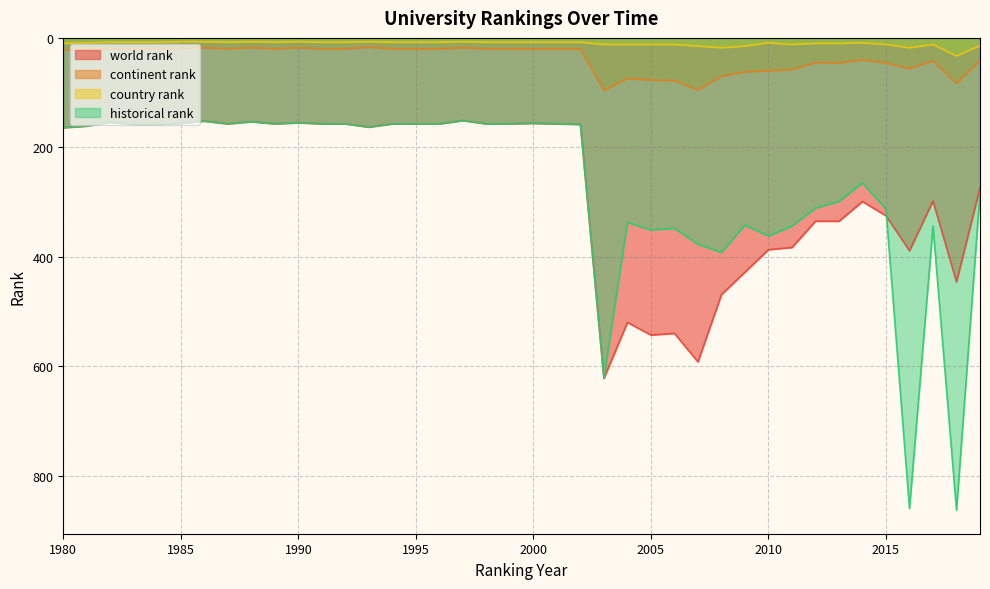

Does the chart have visible grid lines?

Yes